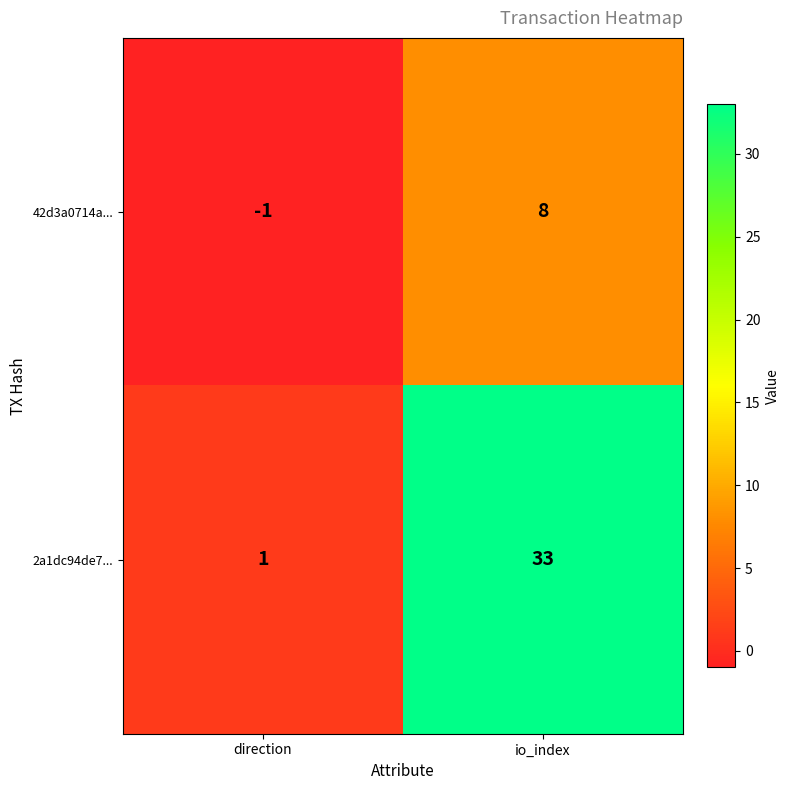

Reading left to right, what are all the values shown in this chart?

42d3a0714a...: -1	8
2a1dc94de7...: 1	33